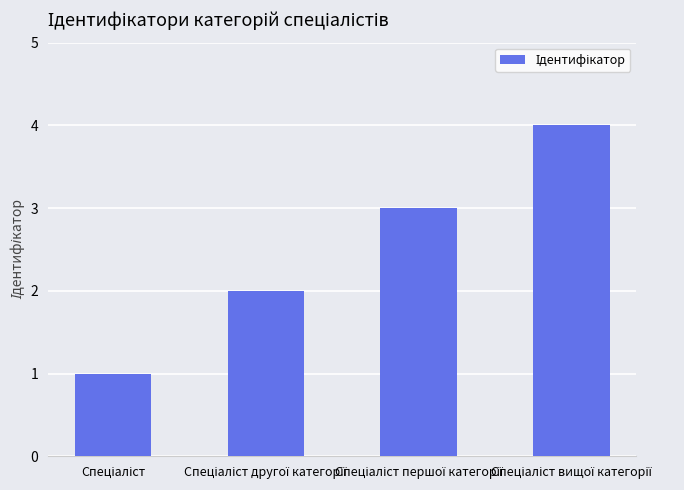

What is the sum of all values?

10